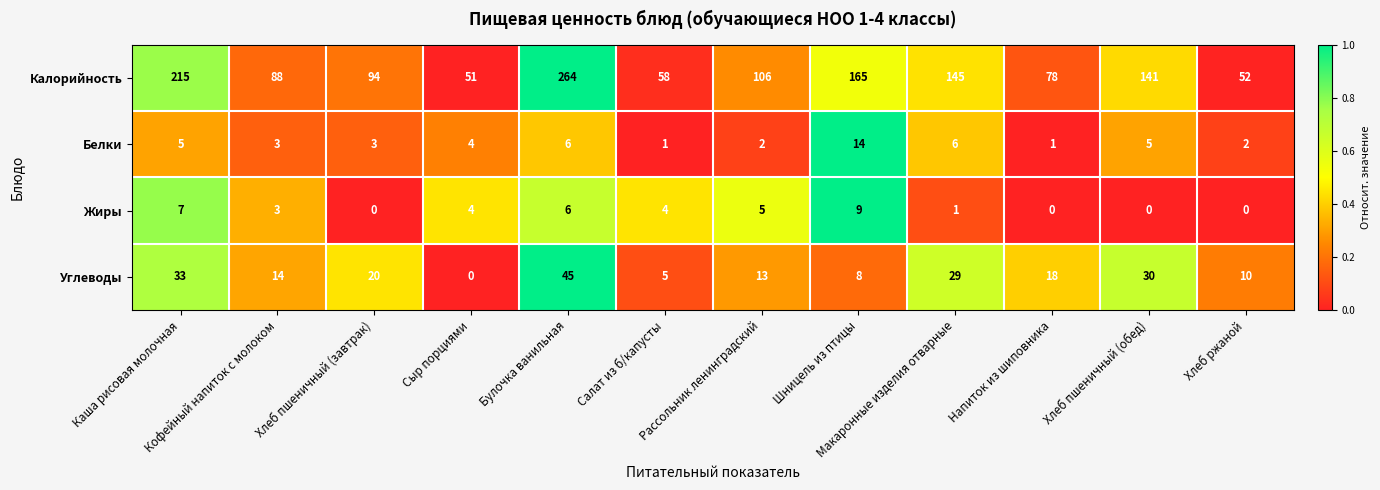

What is the maximum value shown in the chart?

264